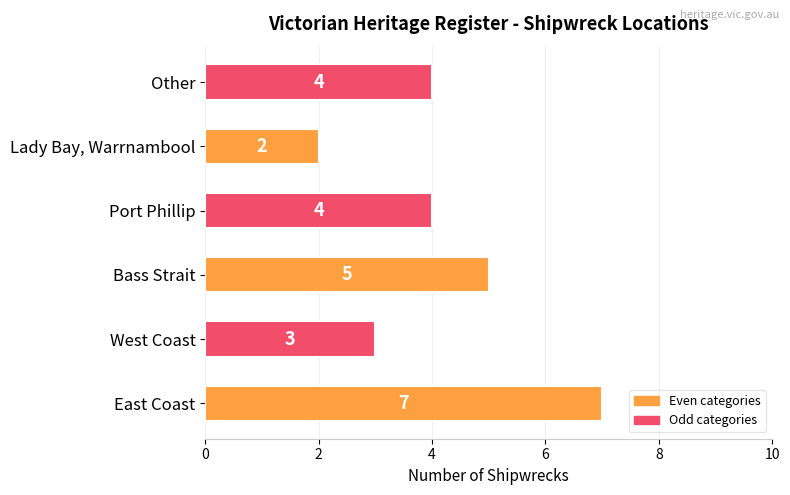

What is the average value?

4